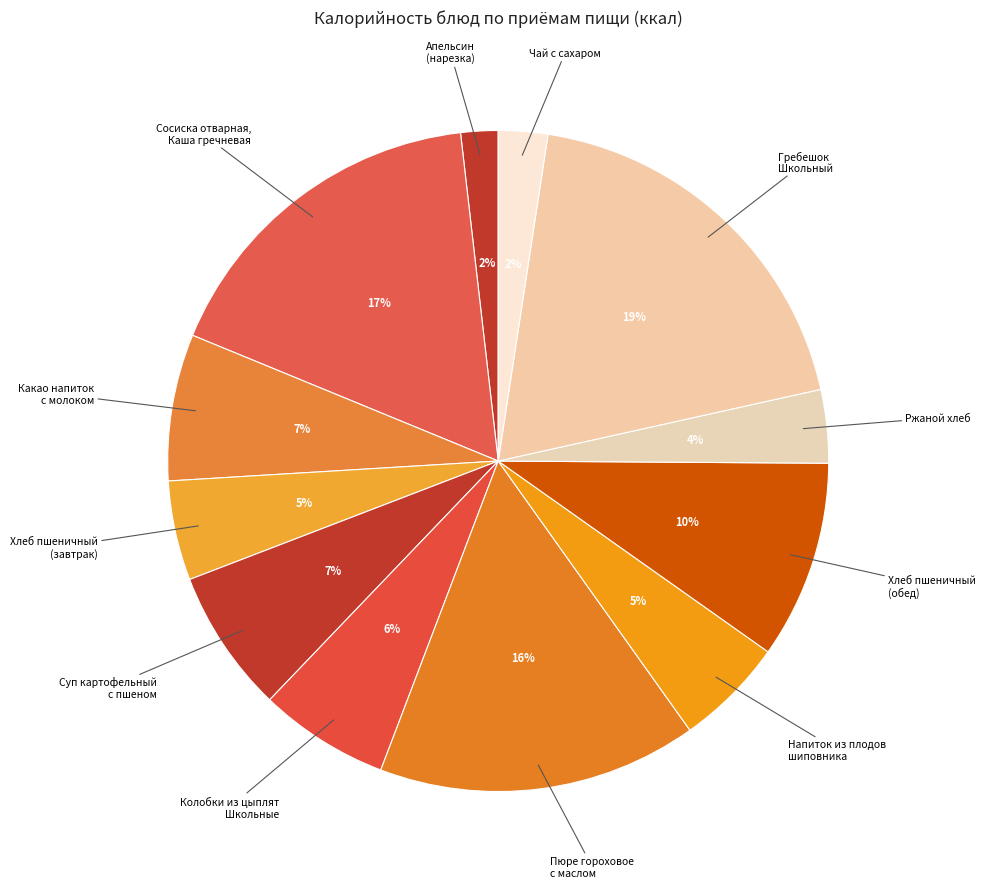

How many segments does this pie chart have?

12